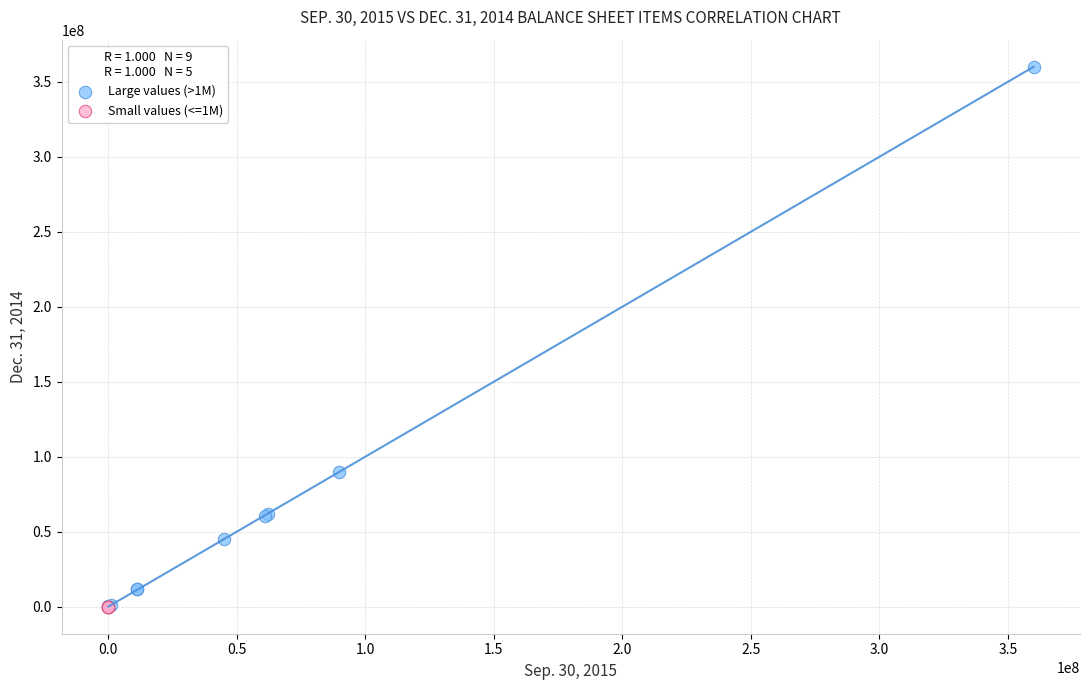

Which series has the largest Y range (max minus min)?

Large values (>1M)